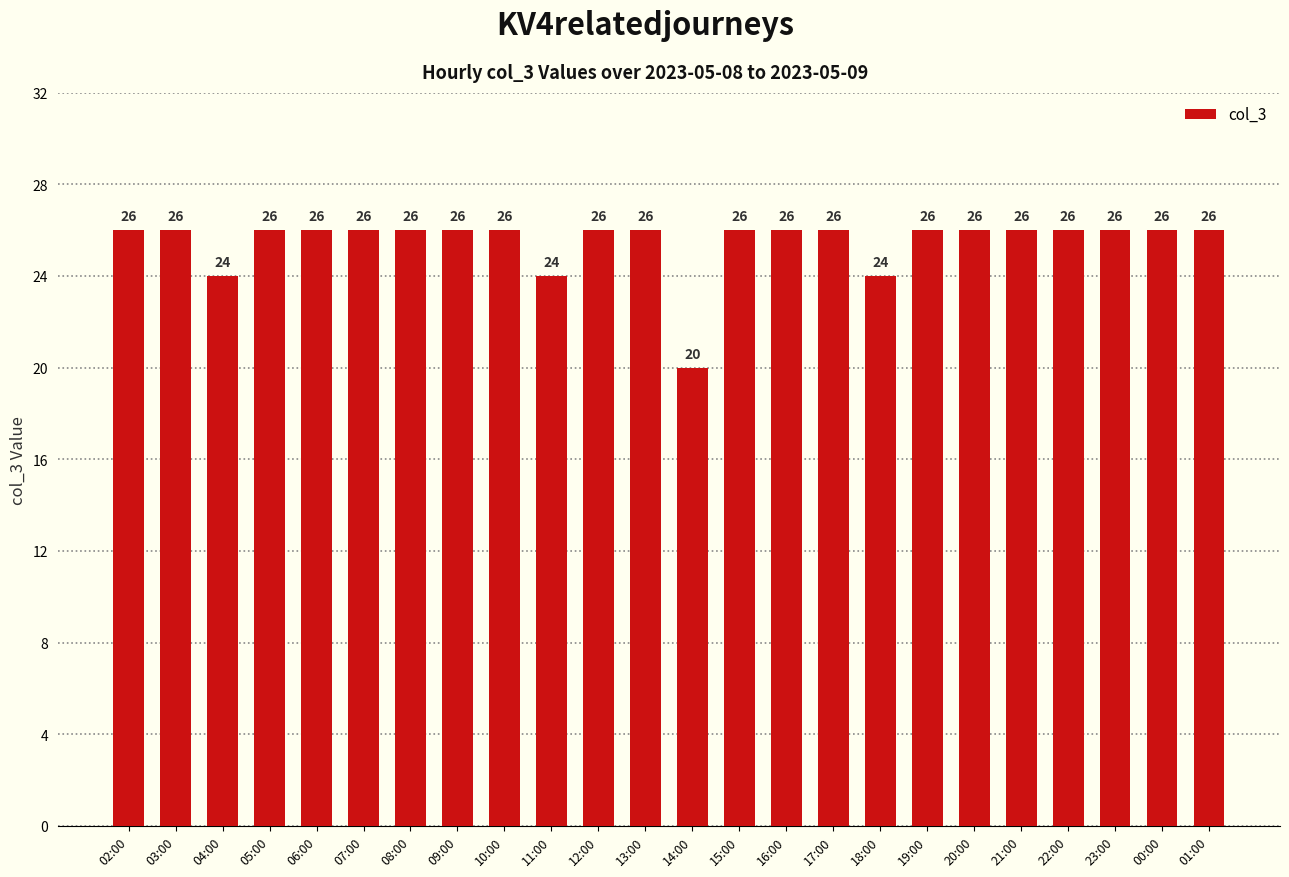

Reading left to right, list all the values displayed in this chart.

26	26	24	26	26	26	26	26	26	24	26	26	20	26	26	26	24	26	26	26	26	26	26	26